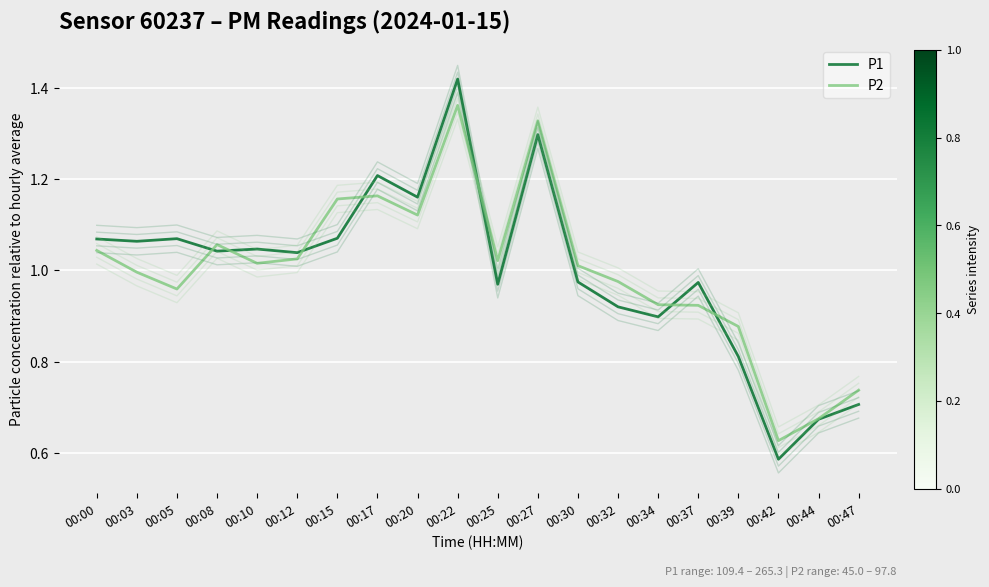

Does the chart display data point markers on the line(s)?

No